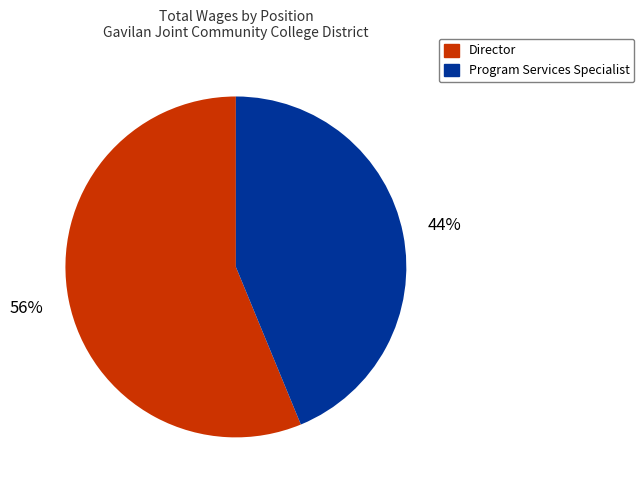

Rank the categories by value from highest to lowest.

Director, Program Services Specialist